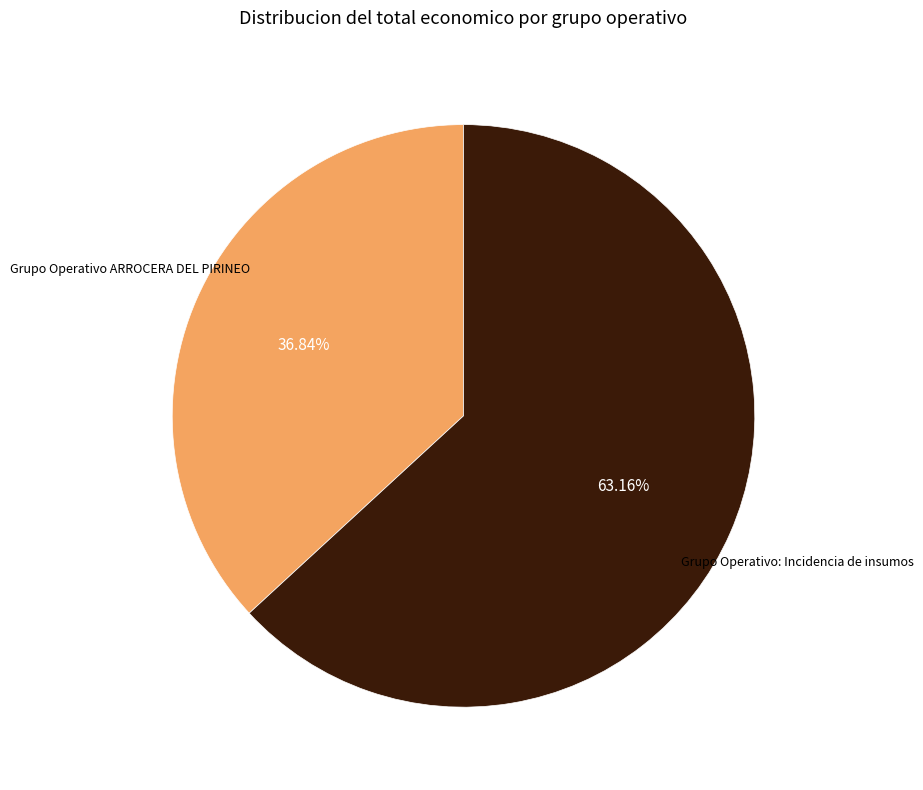

Does any single category account for the majority?

Yes